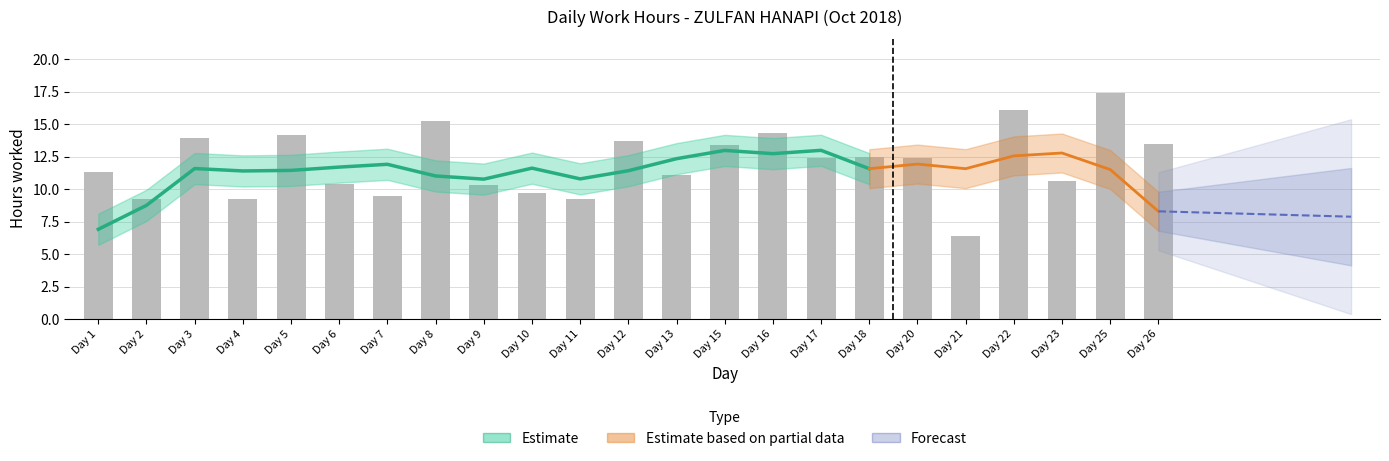

Reading right to left, transcribe all the data shown in this chart.

13.5	17.4	10.6	16.1	6.4	12.4	12.4	12.4	14.3	13.4	11.1	13.7	9.2	9.7	10.3	15.2	9.4	10.4	14.2	9.2	13.9	9.2	11.3